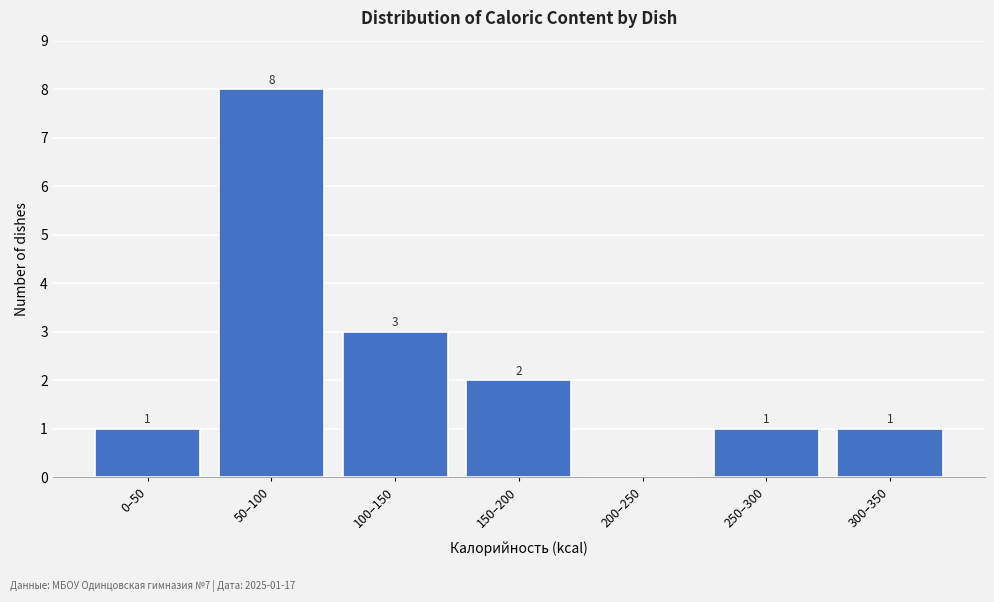

Reading left to right, list all the values displayed in this chart.

0–50=1	50–100=8	100–150=3	150–200=2	200–250=0	250–300=1	300–350=1